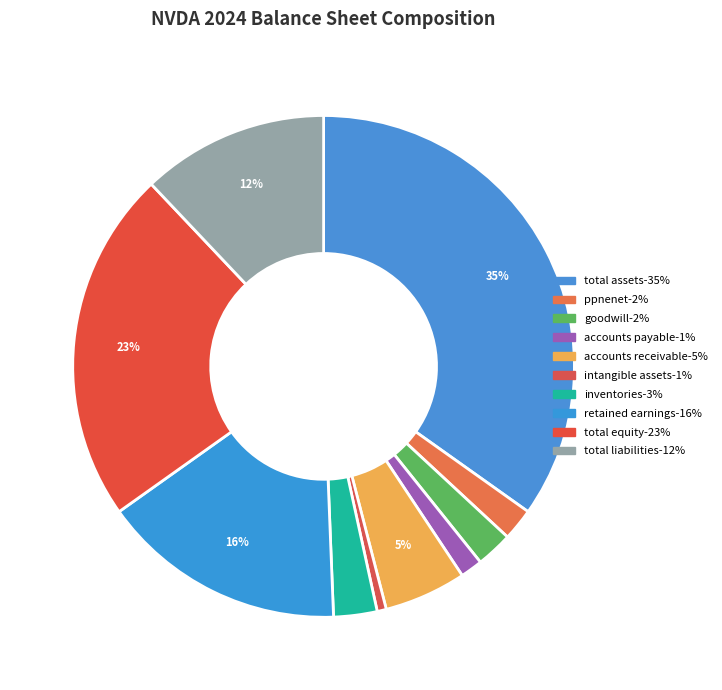

True or false: accounts receivable accounts for 5% of the total.

True